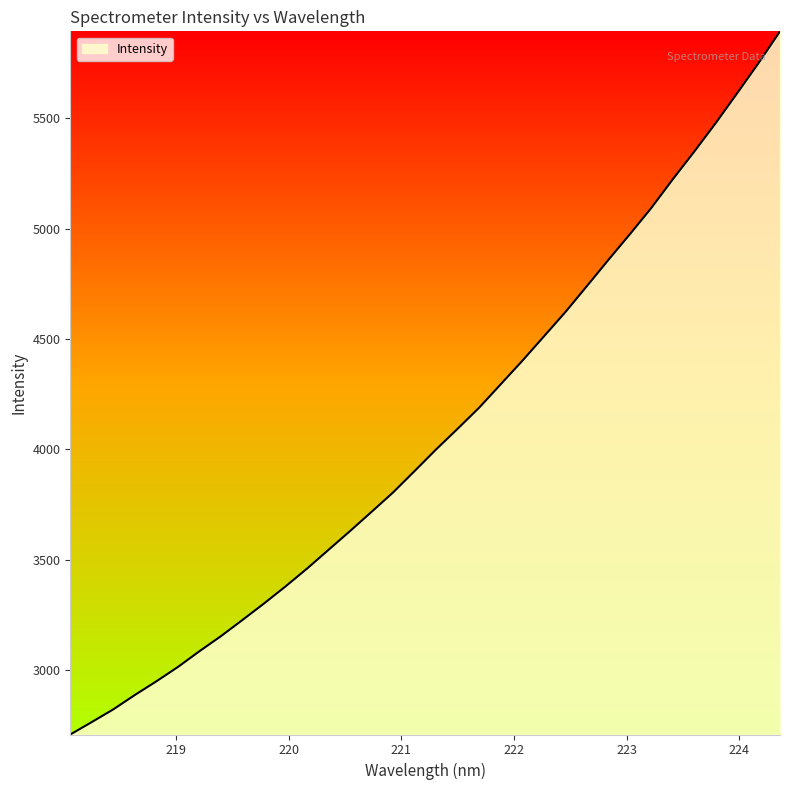

What is the difference between the maximum and minimum values?

3185.1